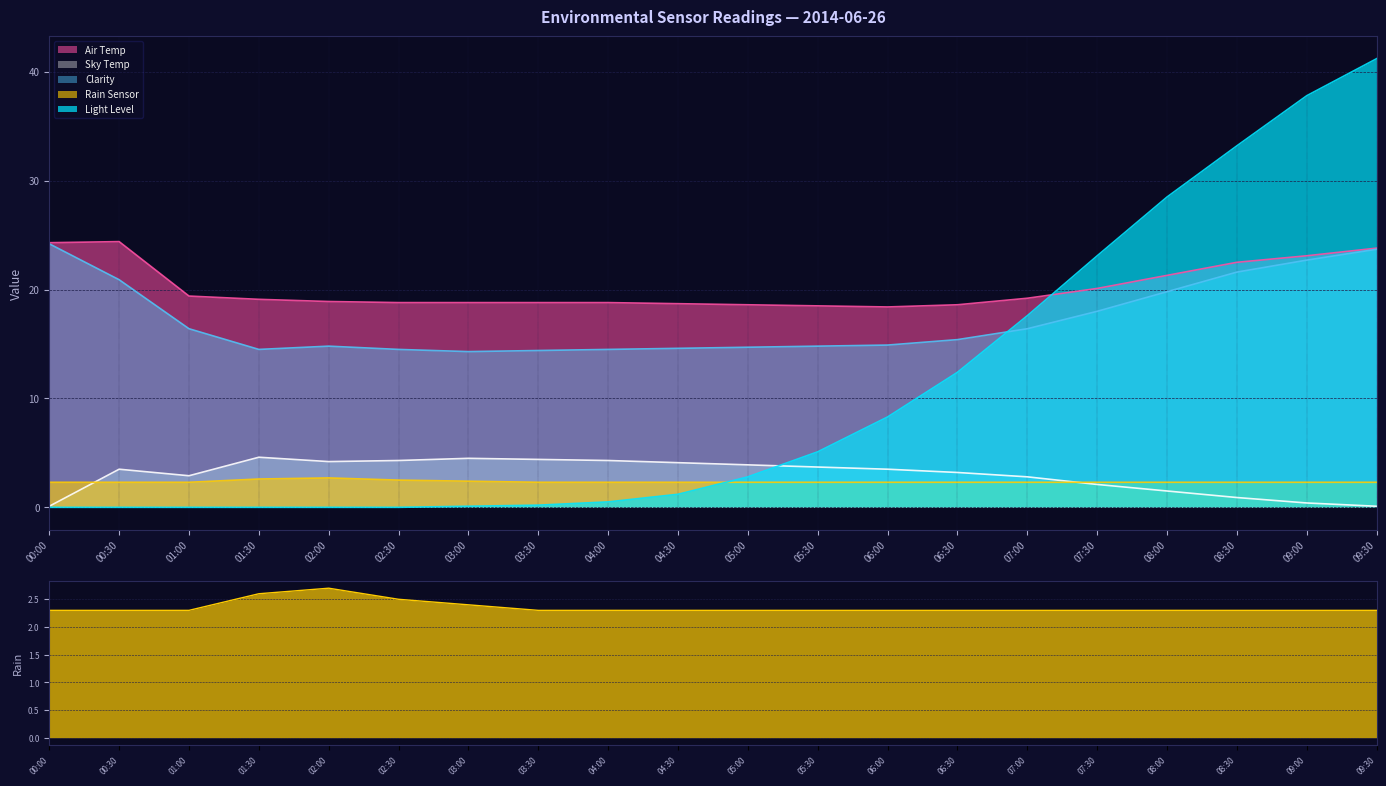

At which category is the sum across all series the highest?

09:30